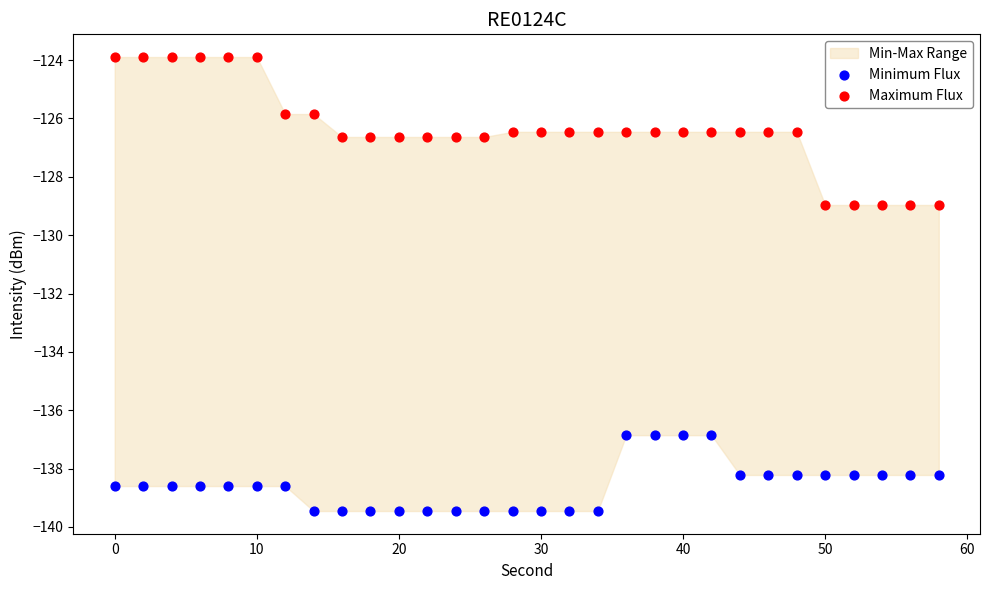

Which series reaches the minimum Y coordinate?

Minimum Flux